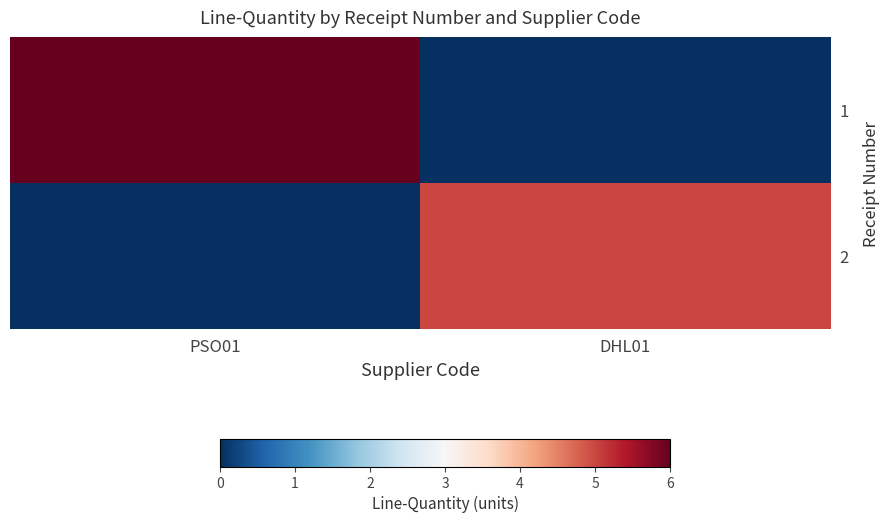

Reading left to right, what are all the values shown in this chart?

1: PSO01=6	DHL01=0
2: PSO01=0	DHL01=5